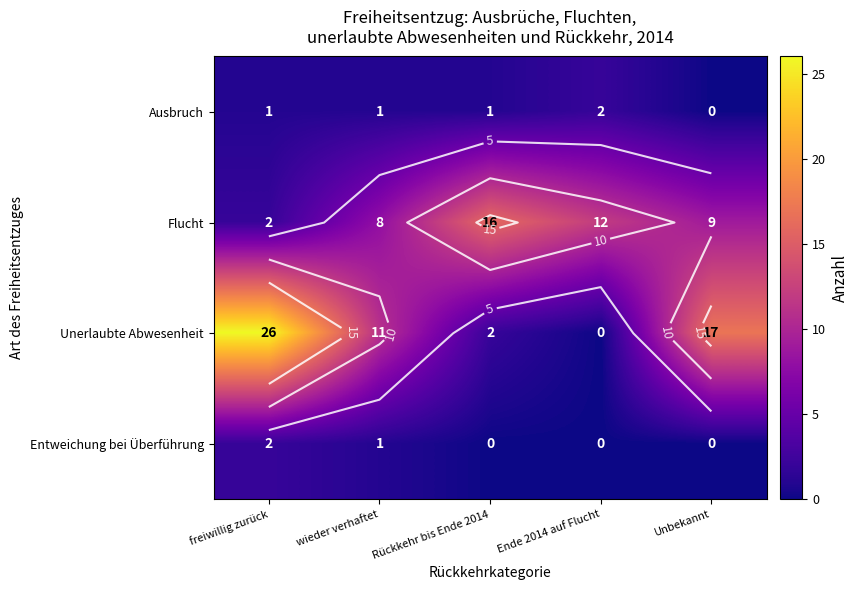

At how many categories does at least one series exceed 25?

1